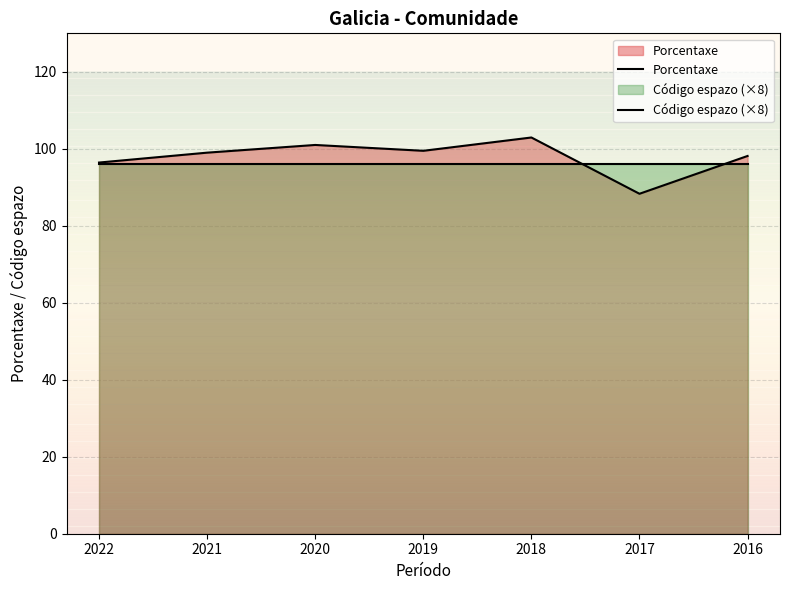

How many data points in Porcentaxe are less than 99?

3